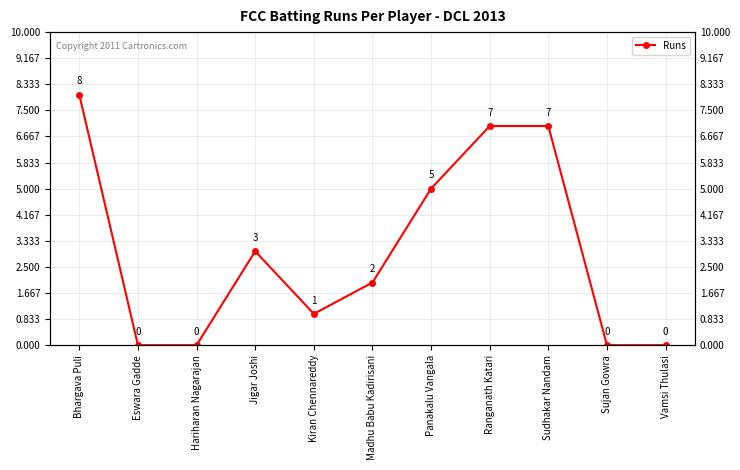

Reading left to right, list all the values displayed in this chart.

8	0	0	3	1	2	5	7	7	0	0